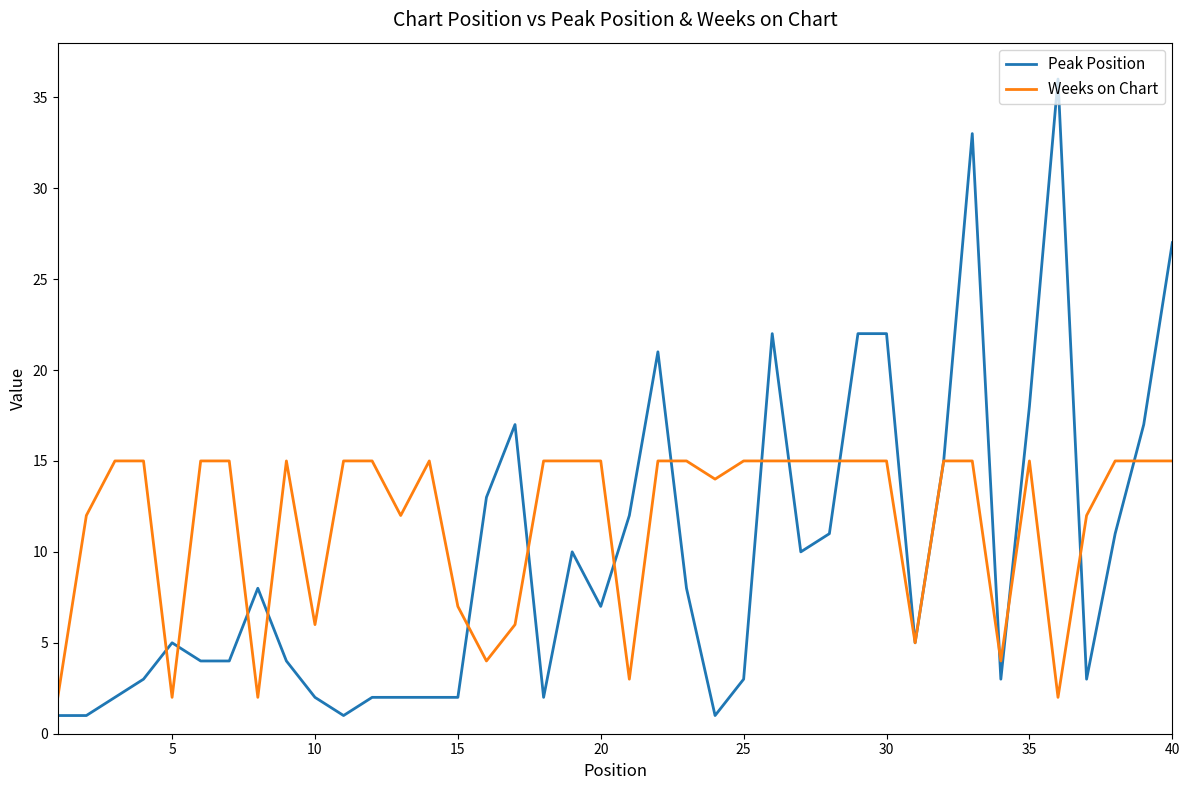

Rank the series by their average value, from lowest to highest.

Peak Position, Weeks on Chart